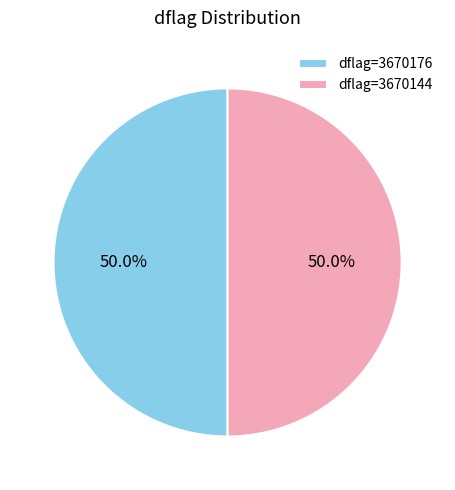

What is the total percentage of dflag=3670144 and dflag=3670176?

100.0%